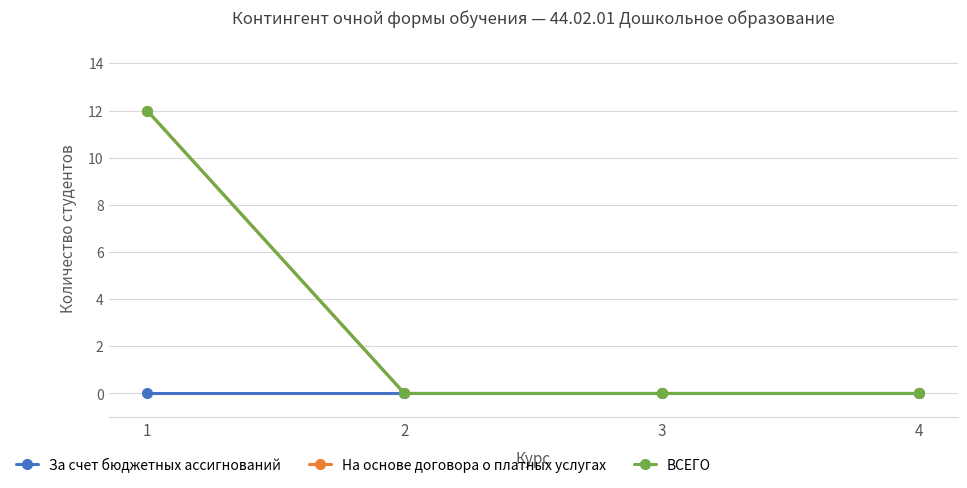

Which label corresponds to the smallest value in the chart?

1